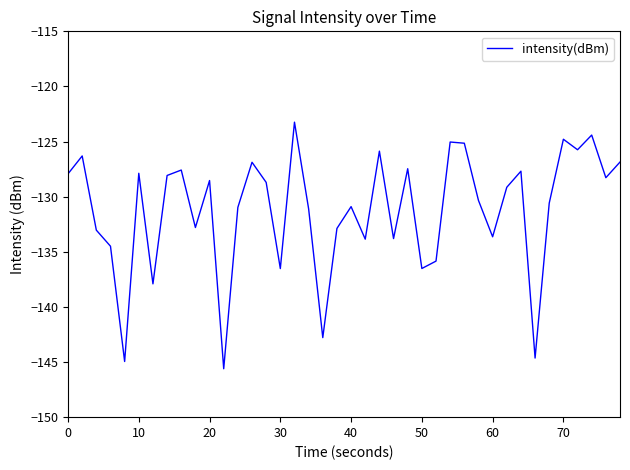

What is the difference between the maximum and minimum values?

22.4